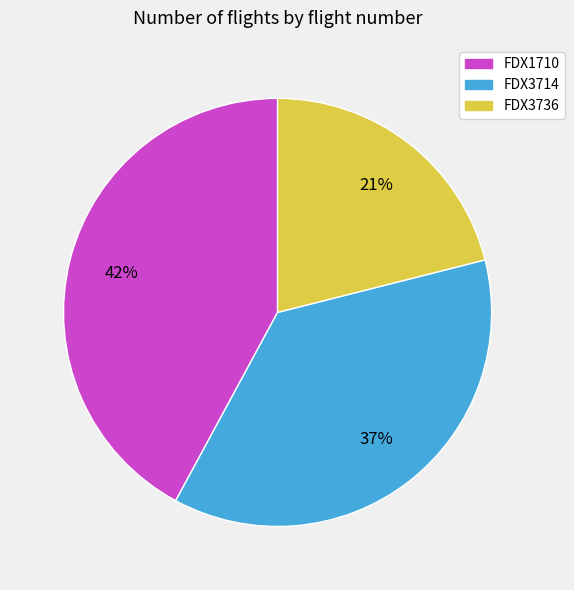

Does any single category account for the majority?

No